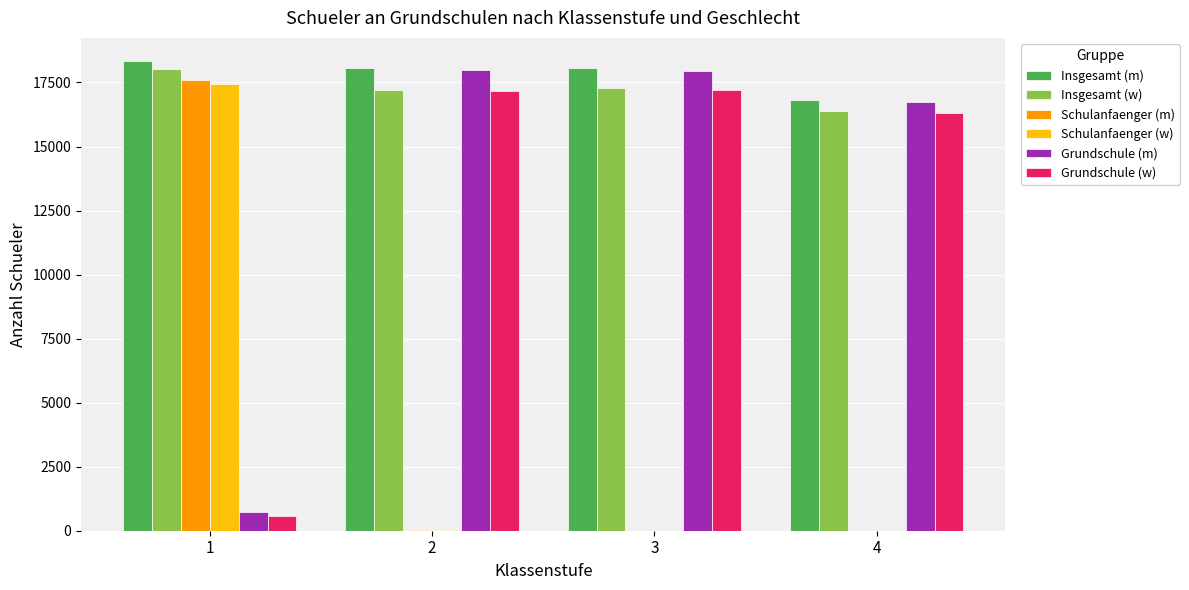

What is the sum of all Insgesamt (w) values?

68941